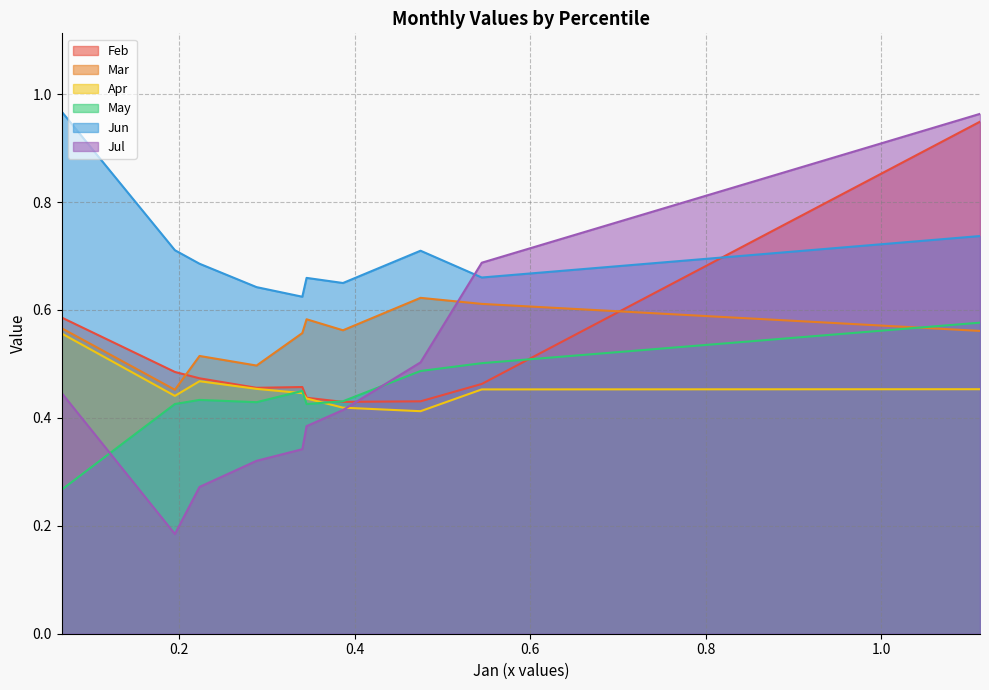

Reading left to right, transcribe all the data shown in this chart.

Feb: 0.6	0.5	0.5	0.5	0.5	0.4	0.4	0.4	0.5	0.9
Mar: 0.6	0.5	0.5	0.5	0.6	0.6	0.6	0.6	0.6	0.6
Apr: 0.6	0.4	0.5	0.5	0.4	0.4	0.4	0.4	0.5	0.5
May: 0.3	0.4	0.4	0.4	0.4	0.4	0.4	0.5	0.5	0.6
Jun: 1.0	0.7	0.7	0.6	0.6	0.7	0.6	0.7	0.7	0.7
Jul: 0.4	0.2	0.3	0.3	0.3	0.4	0.4	0.5	0.7	1.0